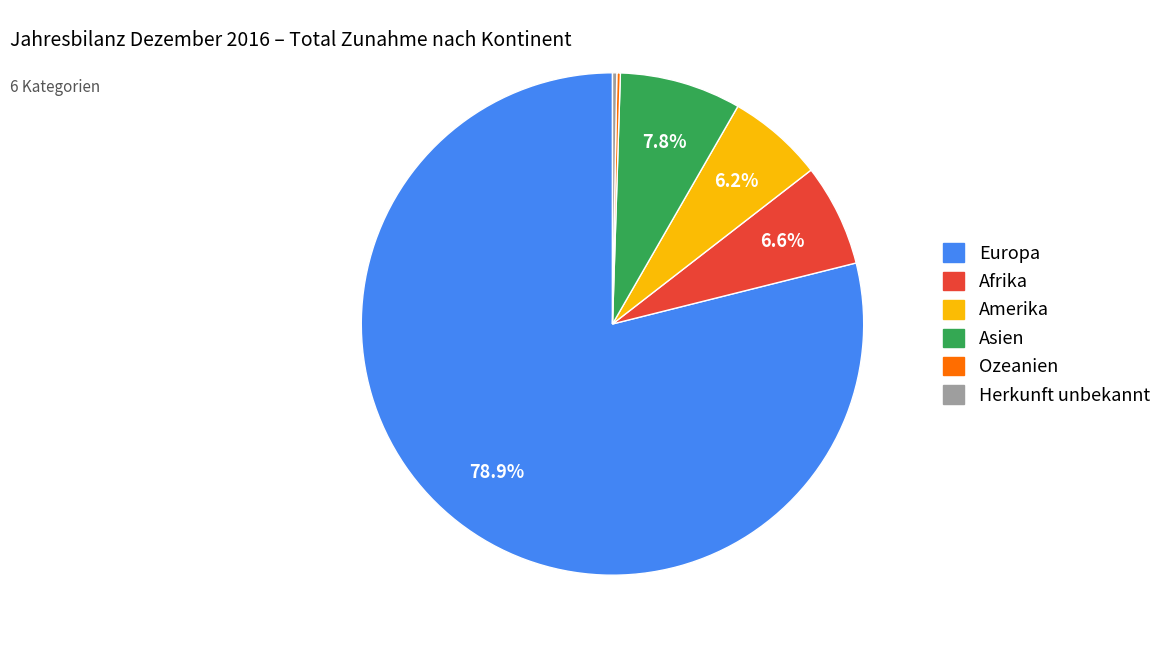

Which slice is the largest?

Europa